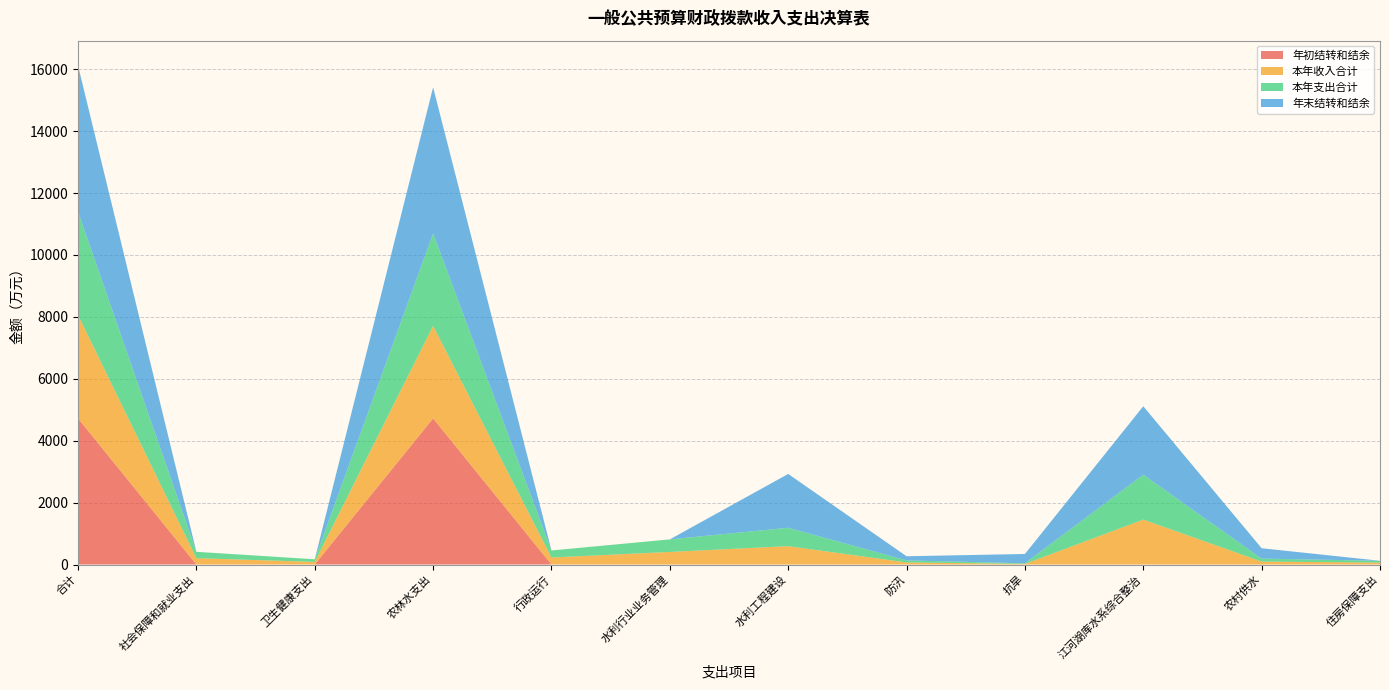

Reading left to right, transcribe all the data shown in this chart.

年初结转和结余: 合计=4720.0	社会保障和就业支出=0.0	卫生健康支出=0.0	农林水支出=4720.0	行政运行=0.0	水利行业业务管理=0.0	水利工程建设=0.0	防汛=0.0	抗旱=0.0	江河湖库水系综合整治=0.0	农村供水=0.0	住房保障支出=0.0
本年收入合计: 合计=3338.0	社会保障和就业支出=205.0	卫生健康支出=84.5	农林水支出=2987.9	行政运行=226.8	水利行业业务管理=406.0	水利工程建设=593.4	防汛=66.9	抗旱=19.1	江河湖库水系综合整治=1451.0	农村供水=95.2	住房保障支出=60.5
本年支出合计: 合计=3338.0	社会保障和就业支出=205.0	卫生健康支出=84.5	农林水支出=2987.9	行政运行=226.8	水利行业业务管理=406.0	水利工程建设=593.4	防汛=66.9	抗旱=19.1	江河湖库水系综合整治=1451.0	农村供水=95.2	住房保障支出=60.5
年末结转和结余: 合计=4720.0	社会保障和就业支出=0.0	卫生健康支出=0.0	农林水支出=4720.0	行政运行=0.0	水利行业业务管理=0.0	水利工程建设=1738.9	防汛=133.3	抗旱=301.8	江河湖库水系综合整治=2211.0	农村供水=335.1	住房保障支出=0.0